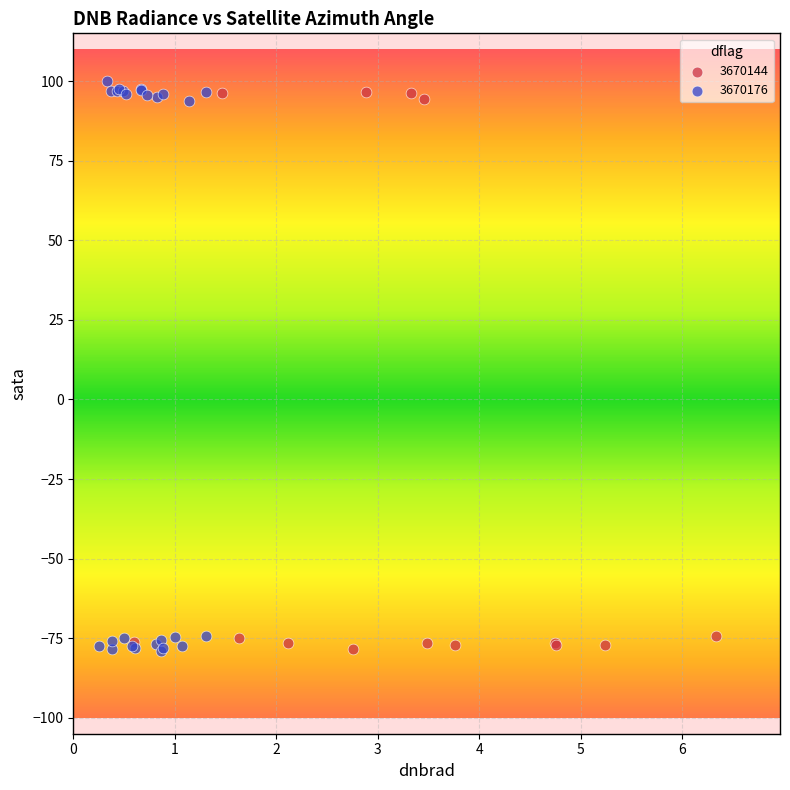

Which series has the largest Y range (max minus min)?

3670176